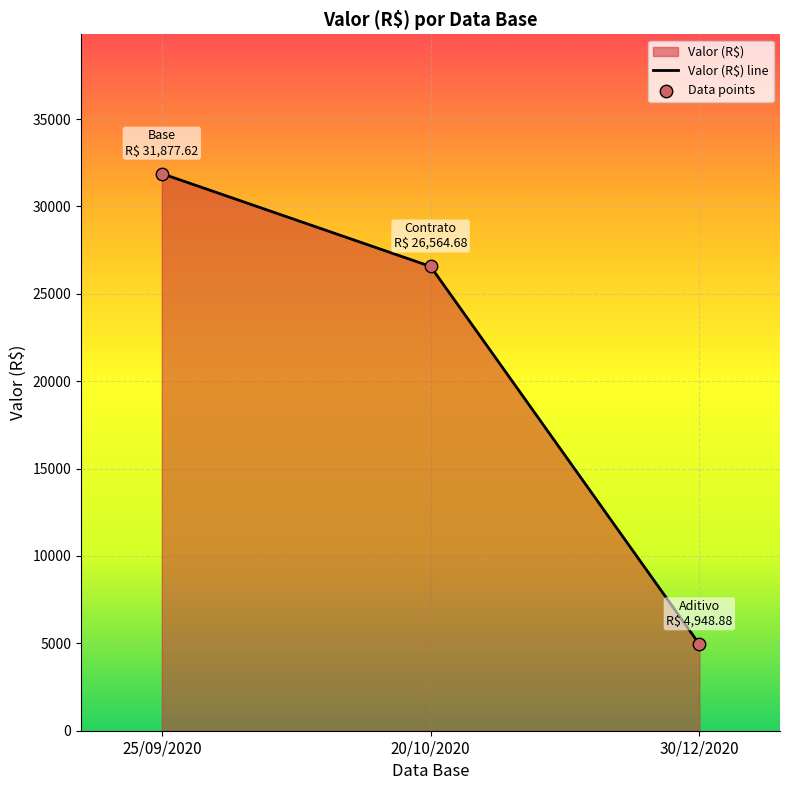

At how many categories does at least one series exceed 9558?

2